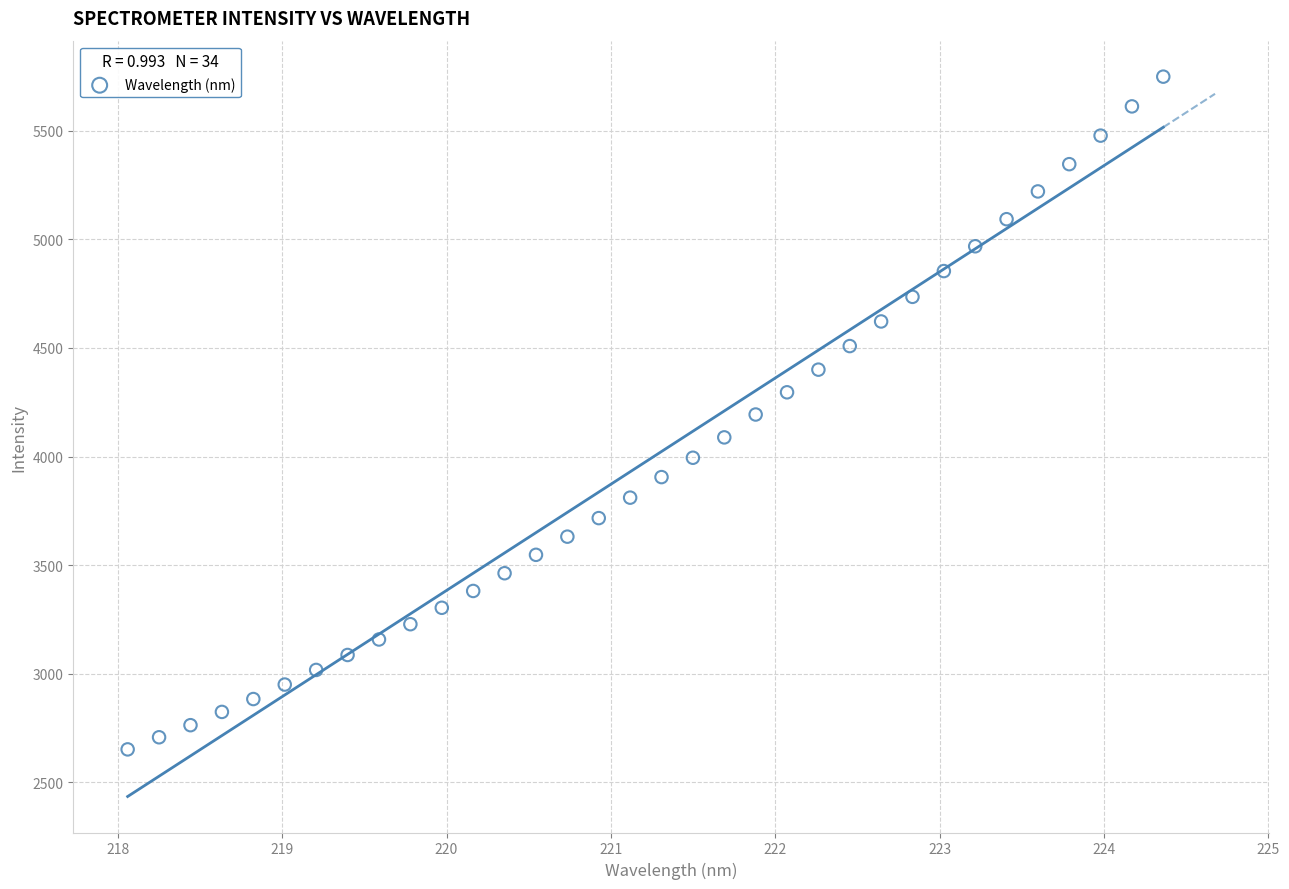

What is the range of X values (max minus min)?

6.3